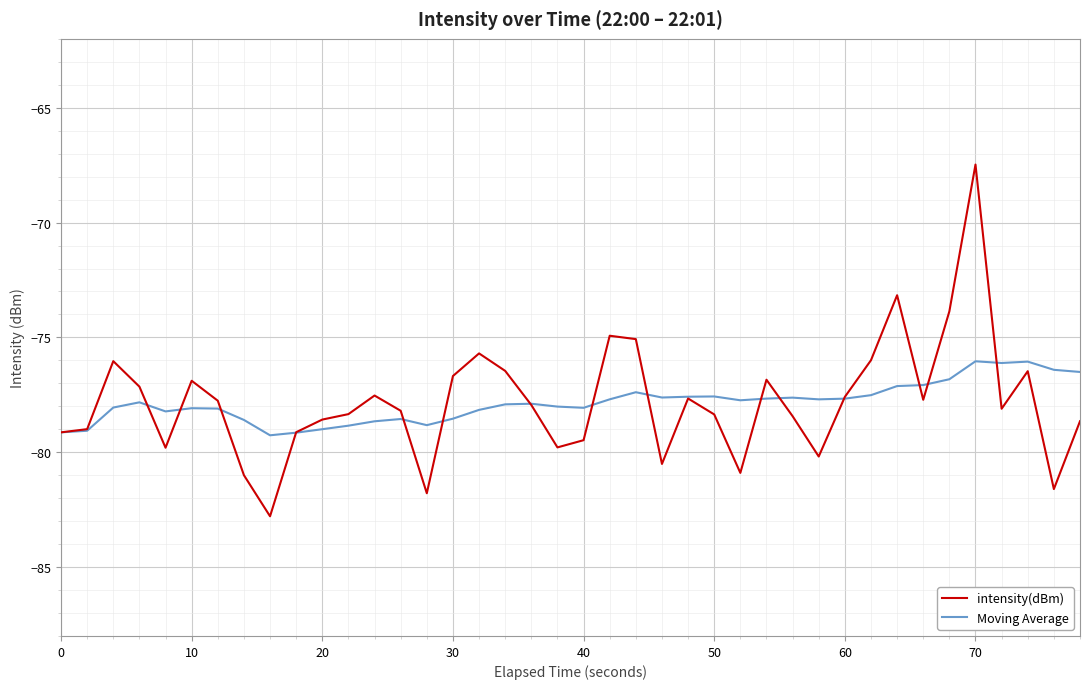

List the series in order of their peak value, highest first.

intensity(dBm), Moving Average